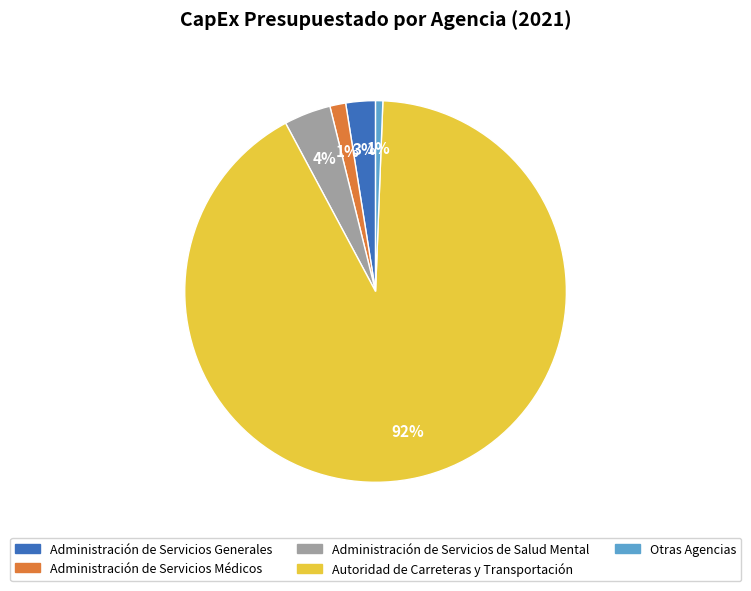

How many slices are in this pie chart?

5